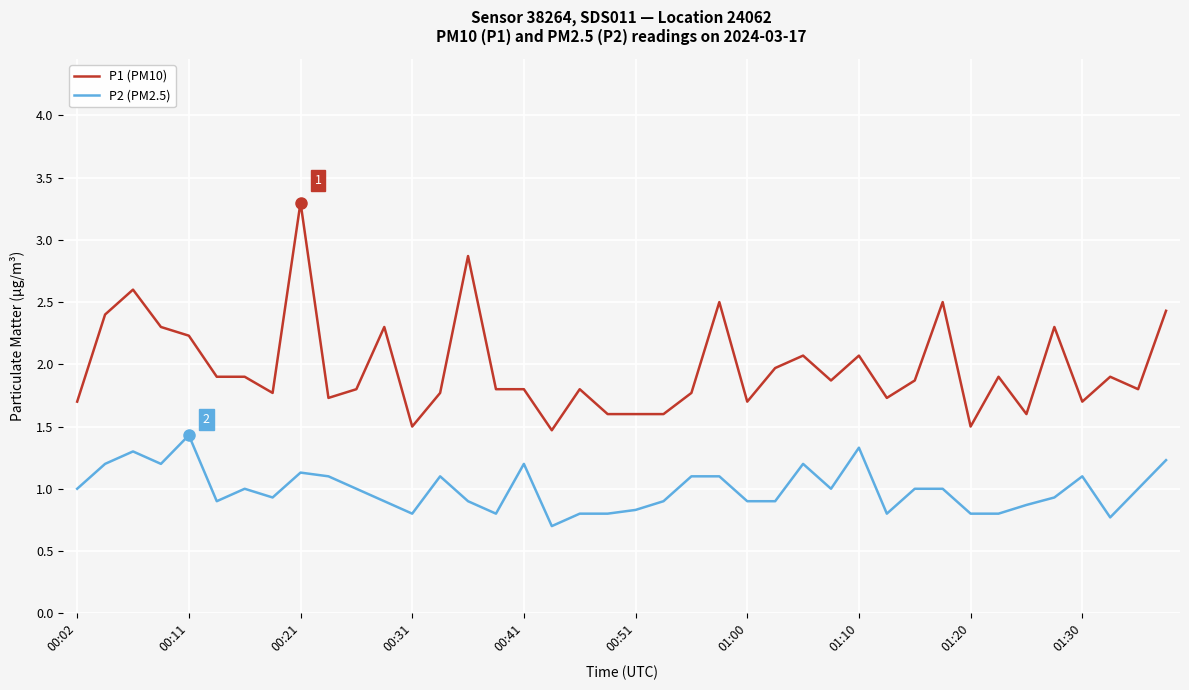

What is the difference between the maximum and minimum values in the P2 (PM2.5) series?

0.7